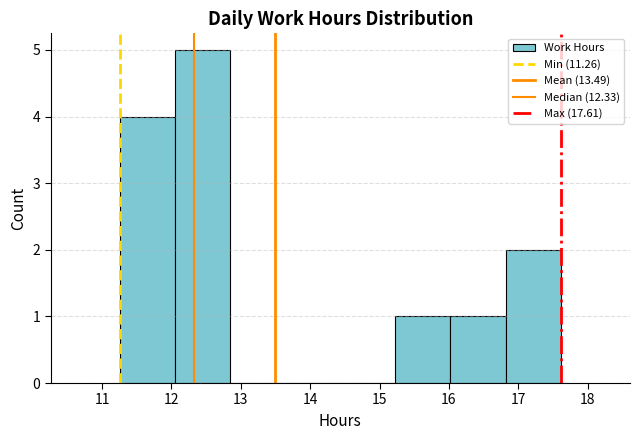

Reading left to right, transcribe this chart: for each bar, give the range it covers on the x-axis and its height. Neither the bar edges nor the heights are printed on the chart, so give them approximately, as read against the axes.

11.3 to 12.1: 4
12.1 to 12.8: 5
12.8 to 13.6: 0
13.6 to 14.4: 0
14.4 to 15.2: 0
15.2 to 16.0: 1
16.0 to 16.8: 1
16.8 to 17.6: 2